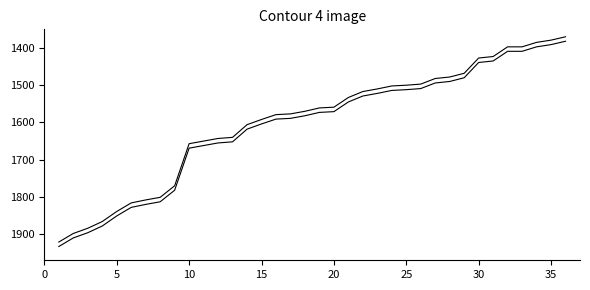

Does the chart display data point markers on the line(s)?

No